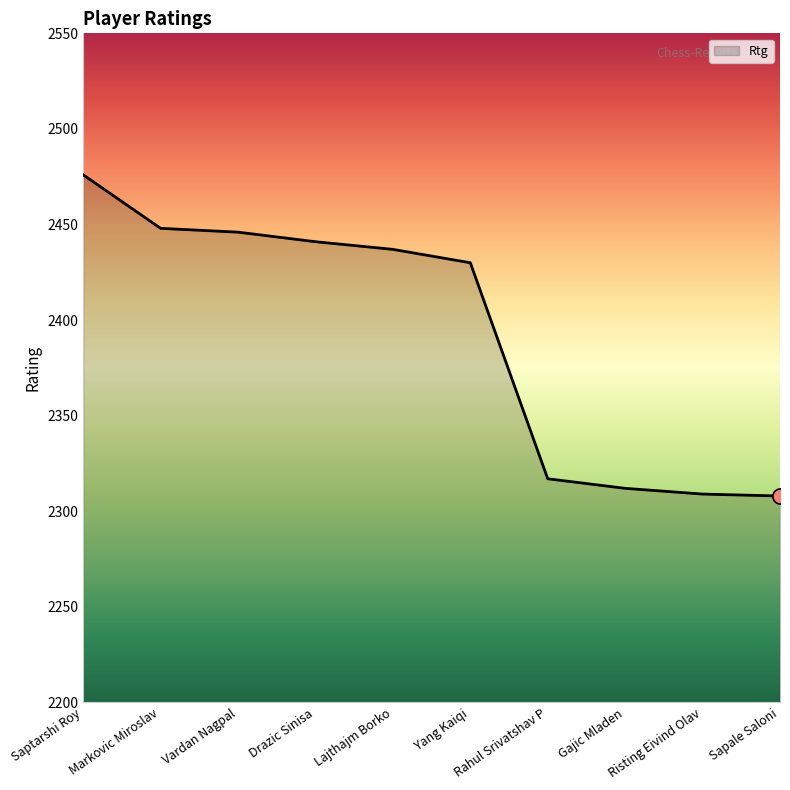

What is the change in value from Risting Eivind Olav to Sapale Saloni?

-1